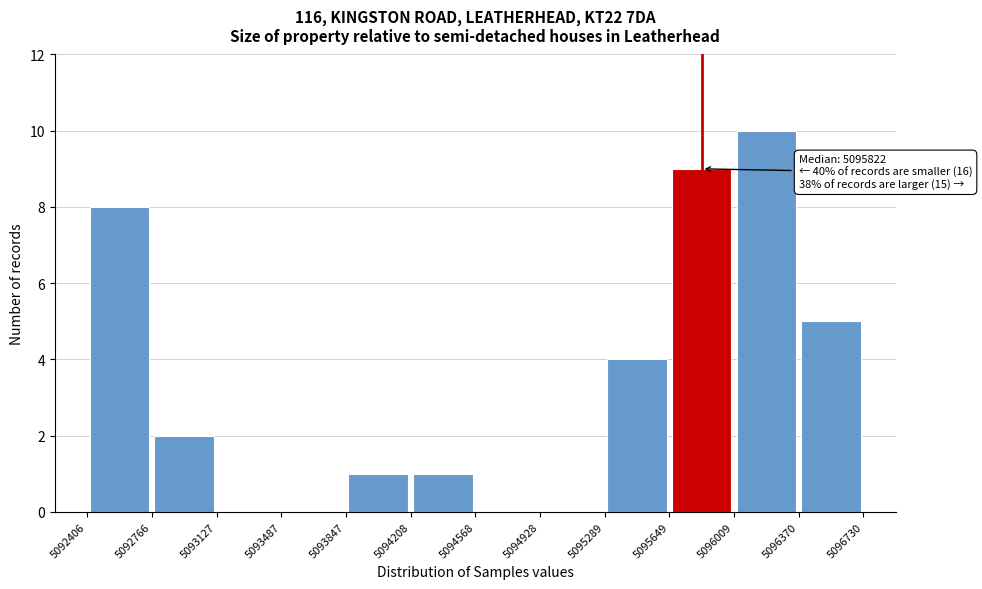

Over which range of the x-axis is the bar tallest?

5096009 to 5096370